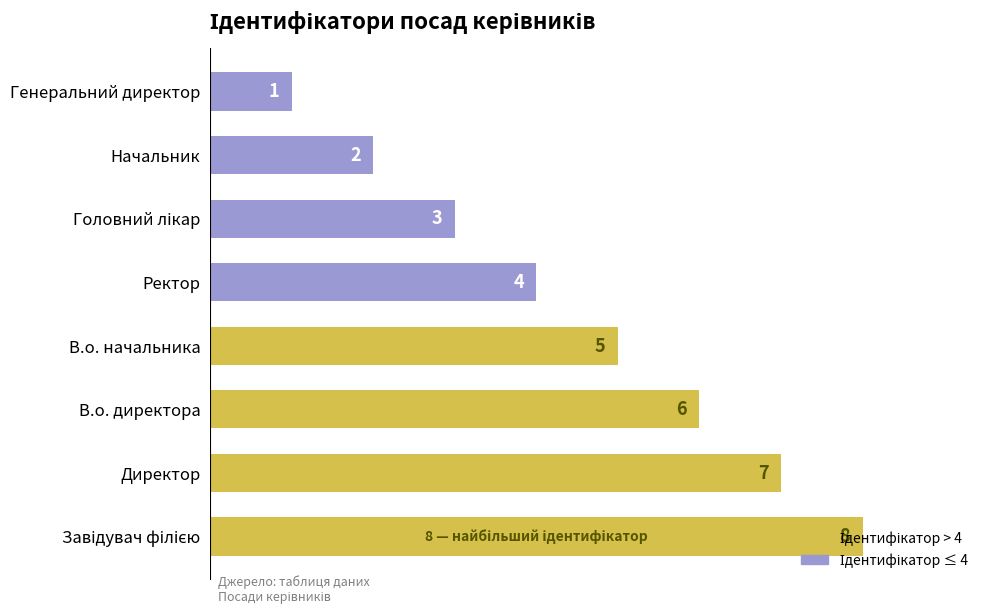

What is the greatest value displayed?

8